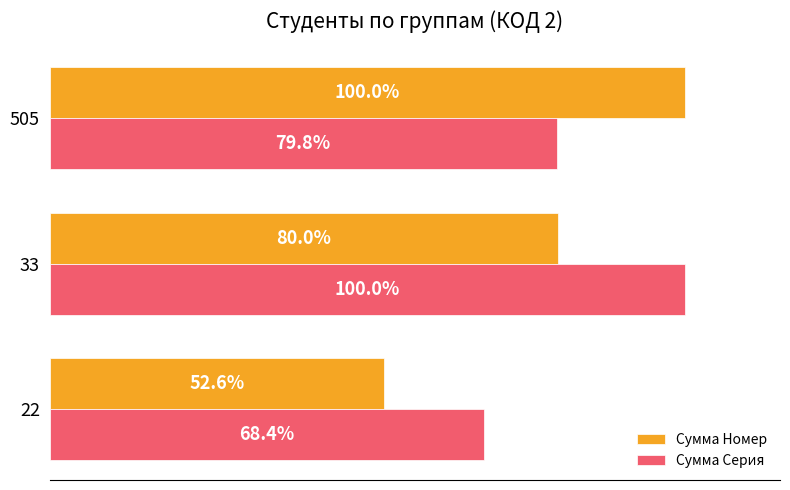

Rank the categories by Сумма Серия value from highest to lowest.

33, 505, 22